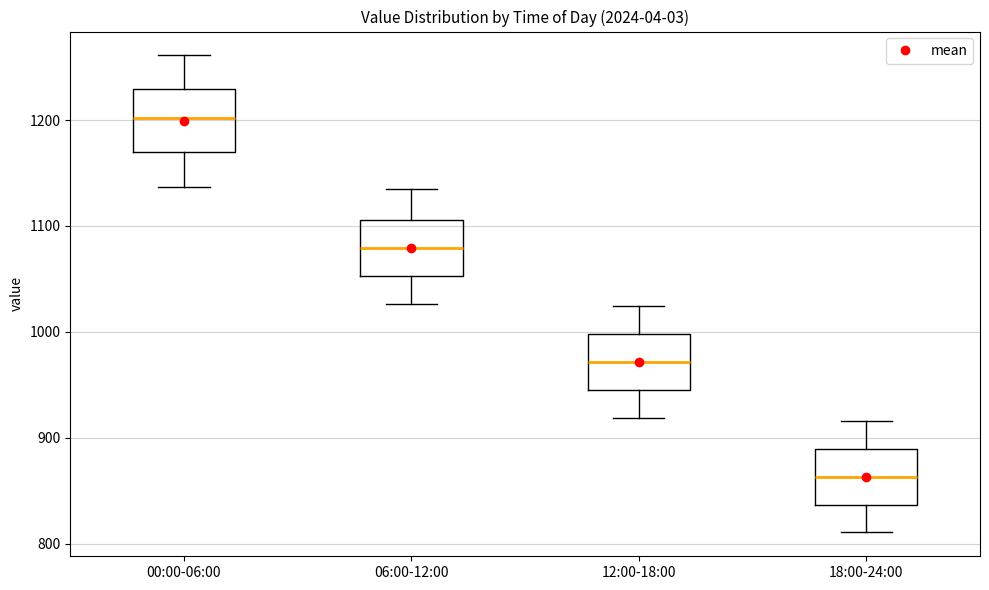

Where is the lower edge of the box for 00:00-06:00 on the y-axis? The values are not printed on the chart, so give them approximately, as read against the axis.

1170